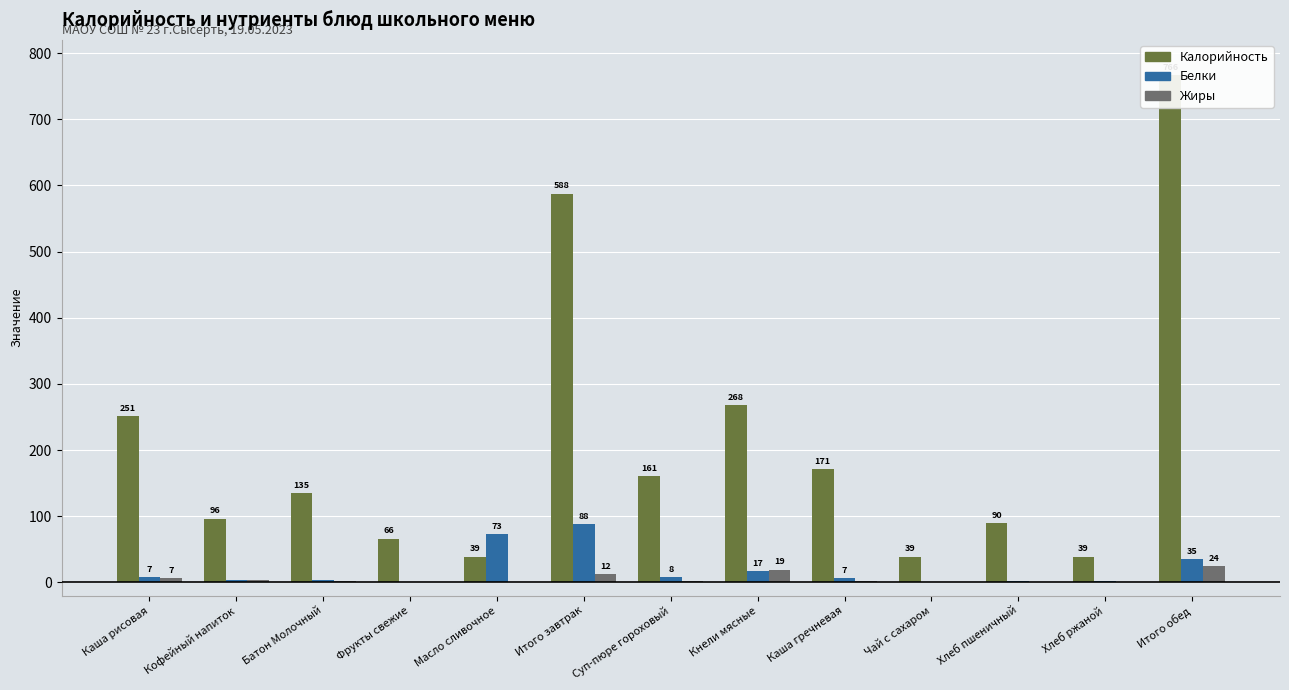

What is the label of the 4th bar from the right?

Чай с сахаром